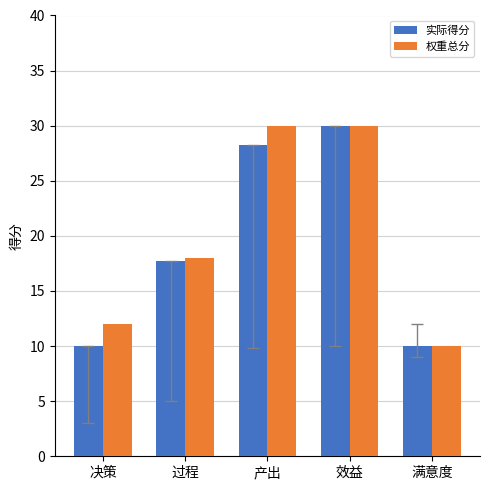

Reading left to right, what are all the values shown in this chart?

实际得分: 决策=10.0	过程=17.8	产出=28.2	效益=30.0	满意度=10.0
权重总分: 决策=12.0	过程=18.0	产出=30.0	效益=30.0	满意度=10.0